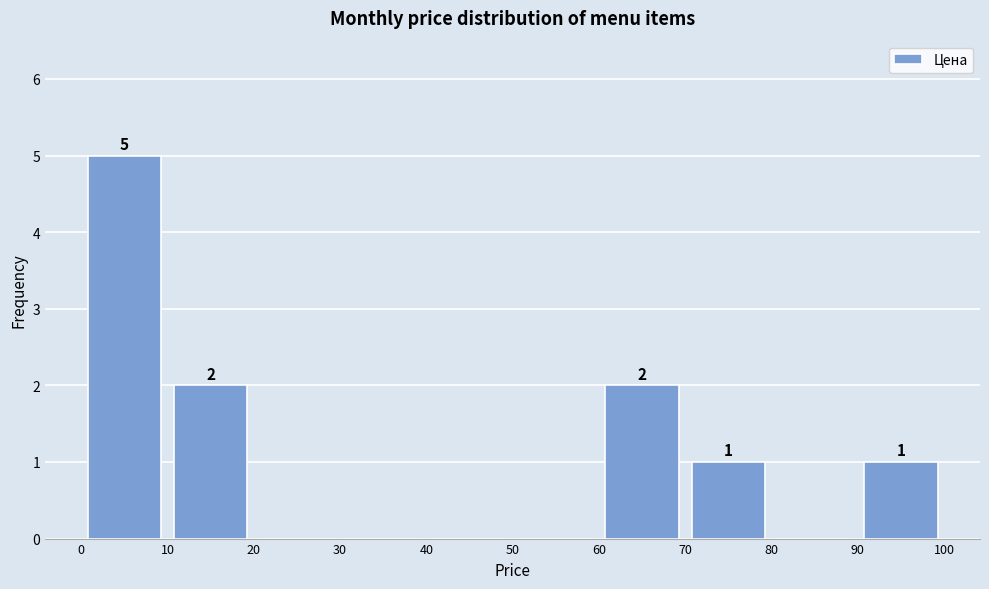

Which range on the x-axis has the tallest bar?

0 to 10